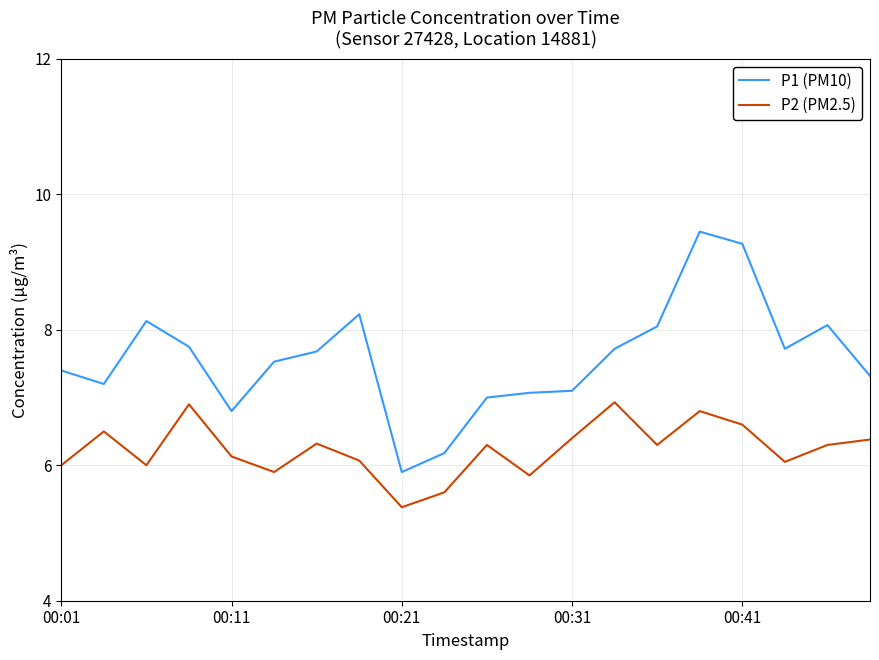

List the series in order of their peak value, highest first.

P1 (PM10), P2 (PM2.5)